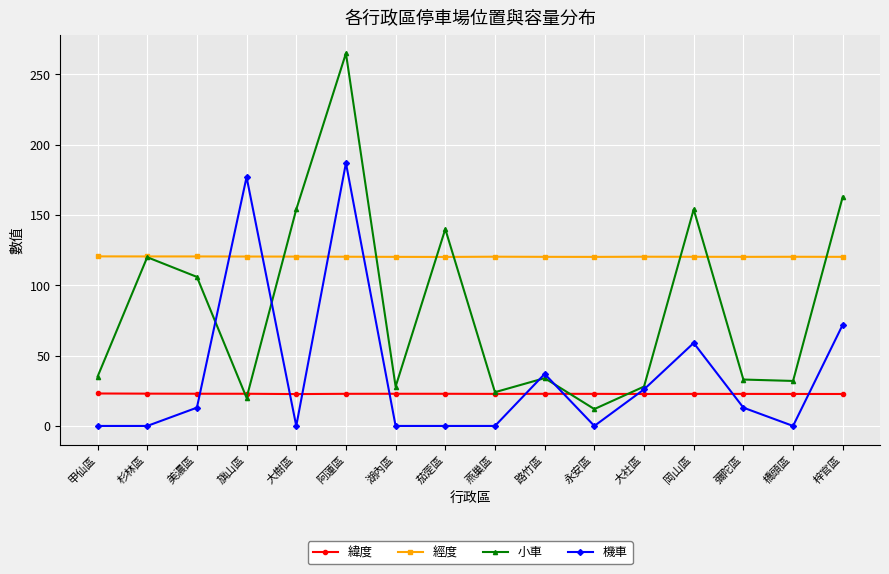

At which category does the chart reach its peak across all series?

阿蓮區